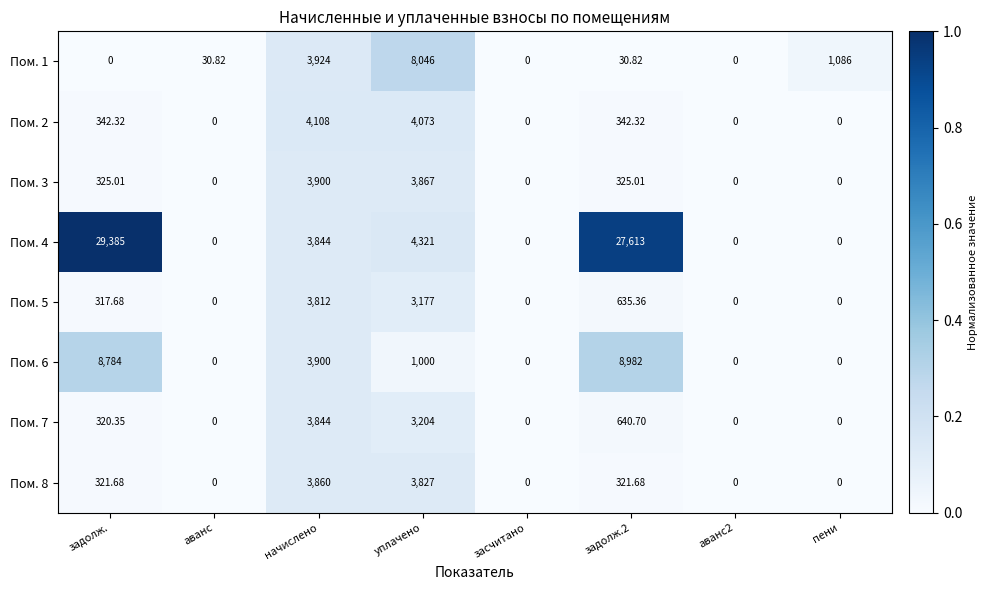

How many data points does each series have?

8